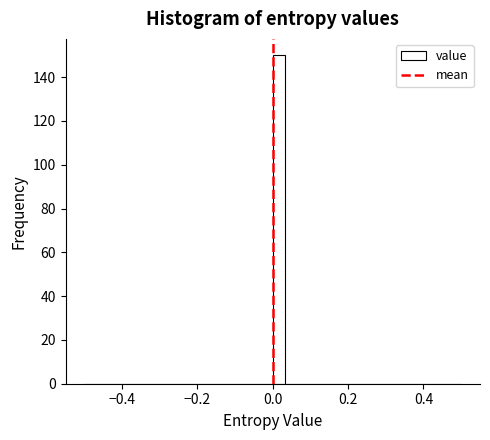

Around what value on the x-axis is the tallest bar? Give the approximate position of its centre, as read against the axis.

0.02